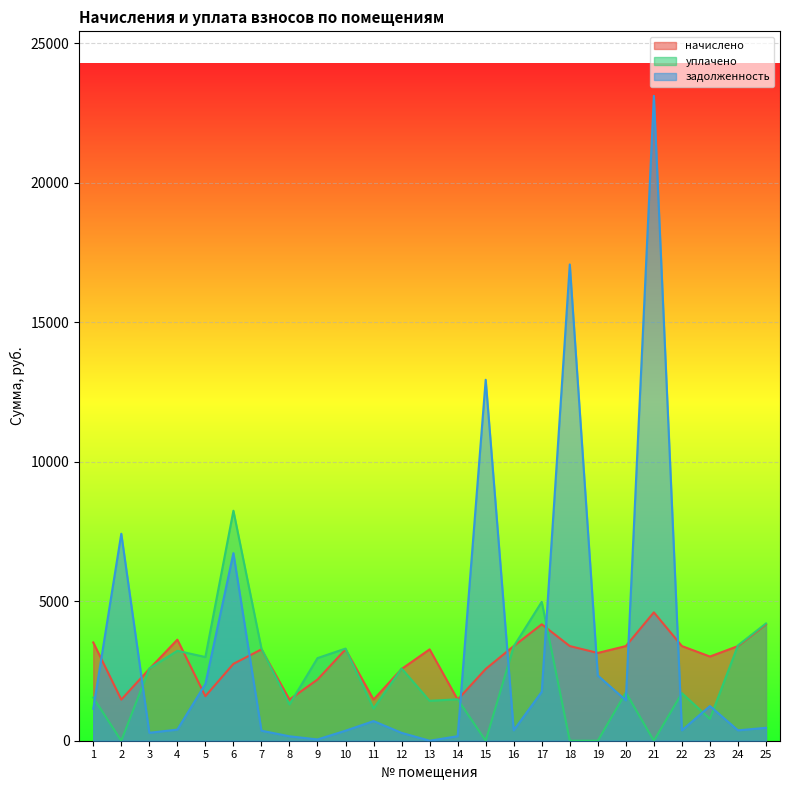

After their last crossing, which series has the higher values: задолженность or начислено?

начислено